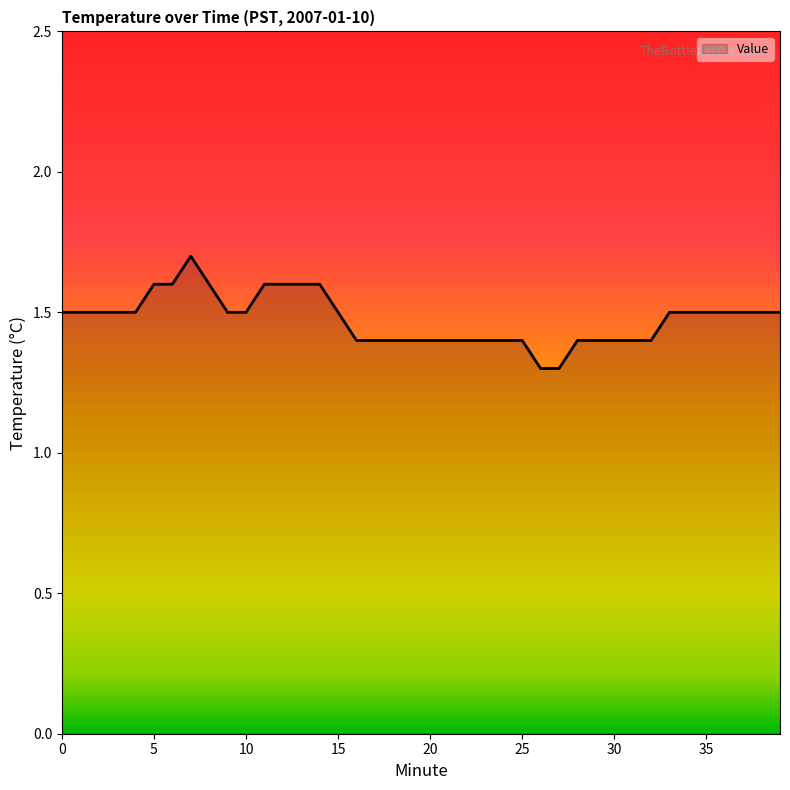

What is the smallest value displayed?

1.3